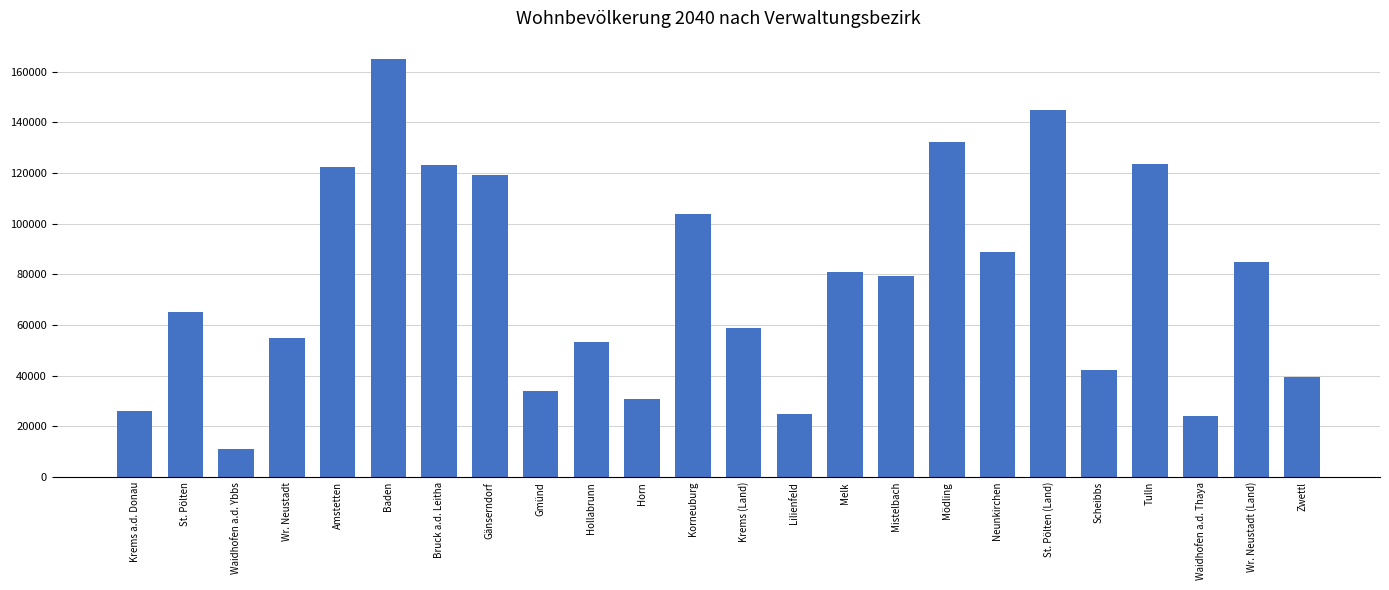

What is the difference between the maximum and minimum values?

154050